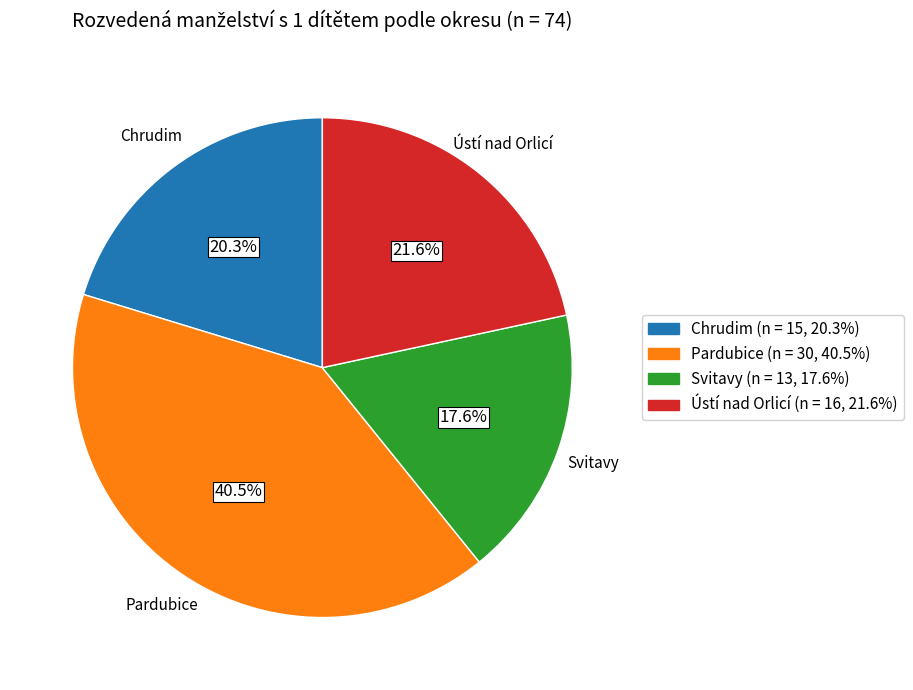

To the nearest percent, what is the difference between the Ústí nad Orlicí and Pardubice slice percentages?

19%